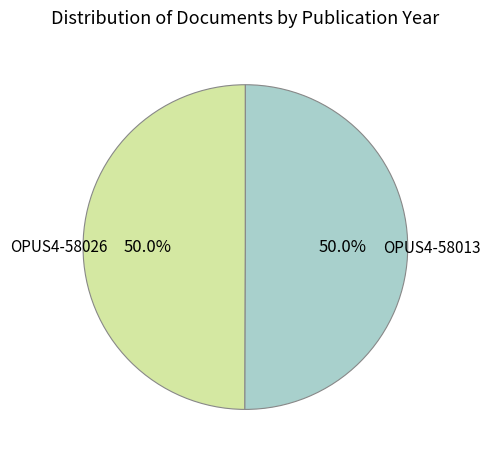

How many slices are in this pie chart?

2